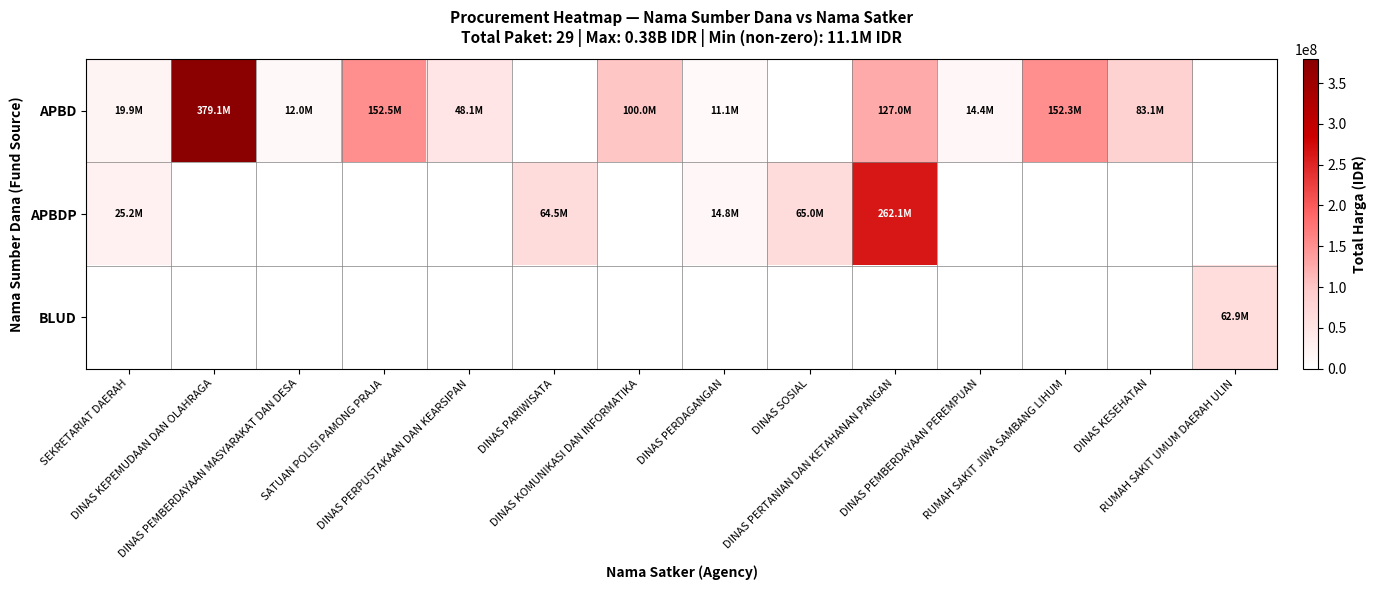

List the series in order of their overall mean, lowest first.

BLUD, APBDP, APBD